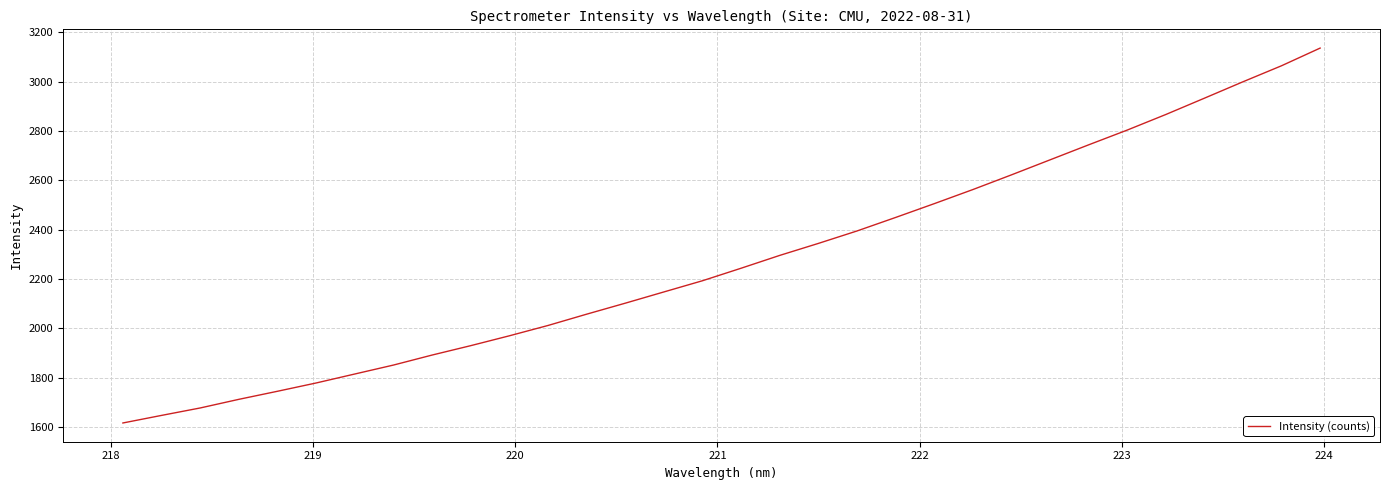

What is the greatest value displayed?

3136.7